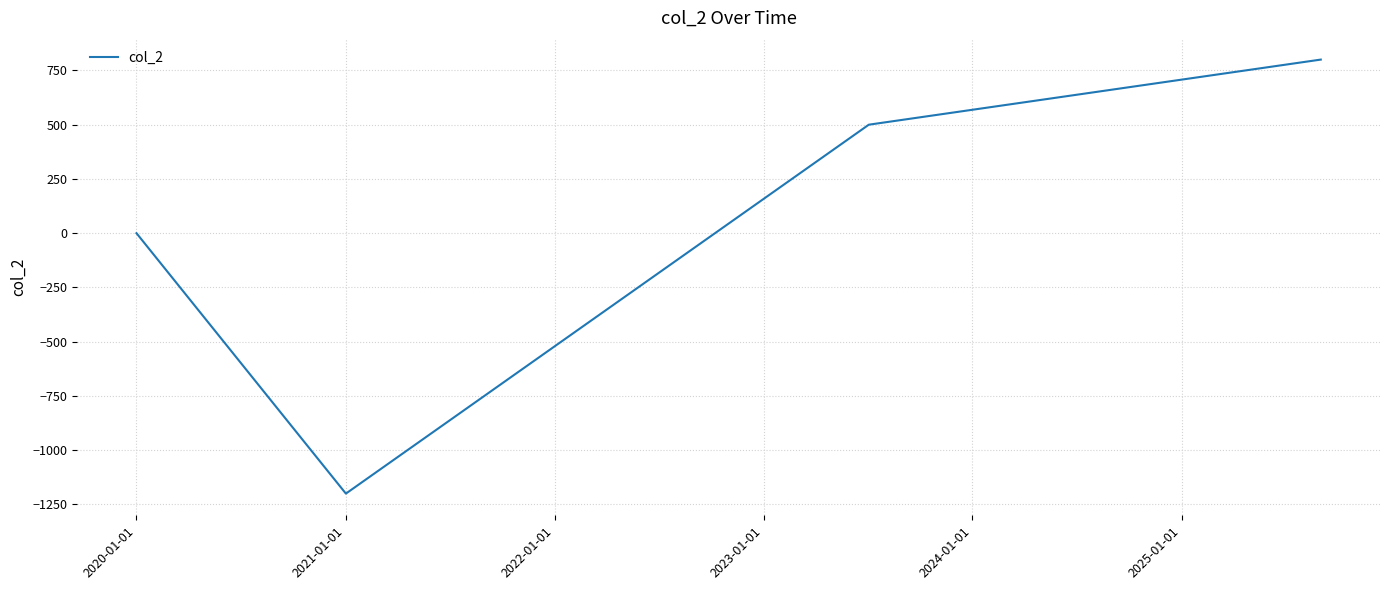

What is the smallest value displayed?

-1200